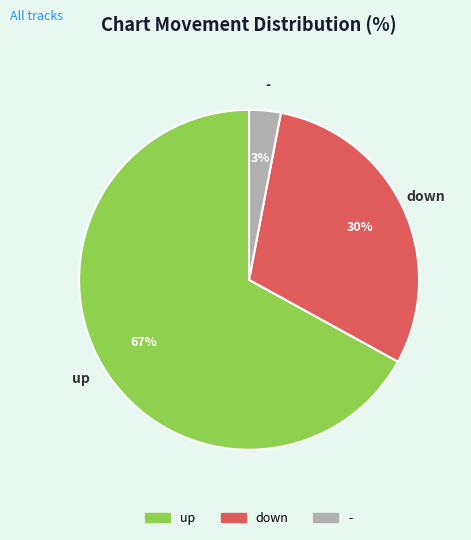

Rank the categories by value from highest to lowest.

up, down, -